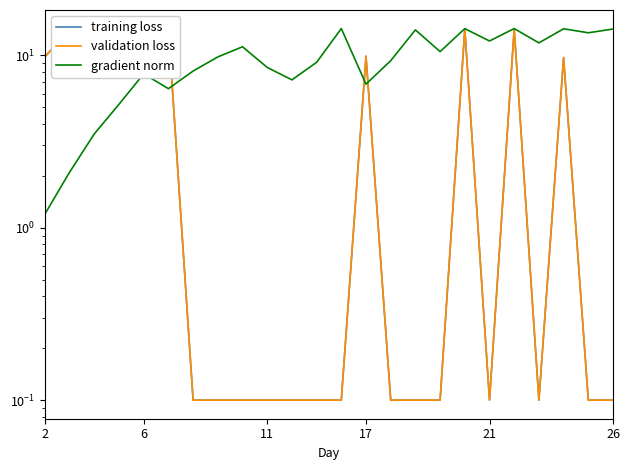

The value of gradient norm at 26 is 3.3. True or false?

False